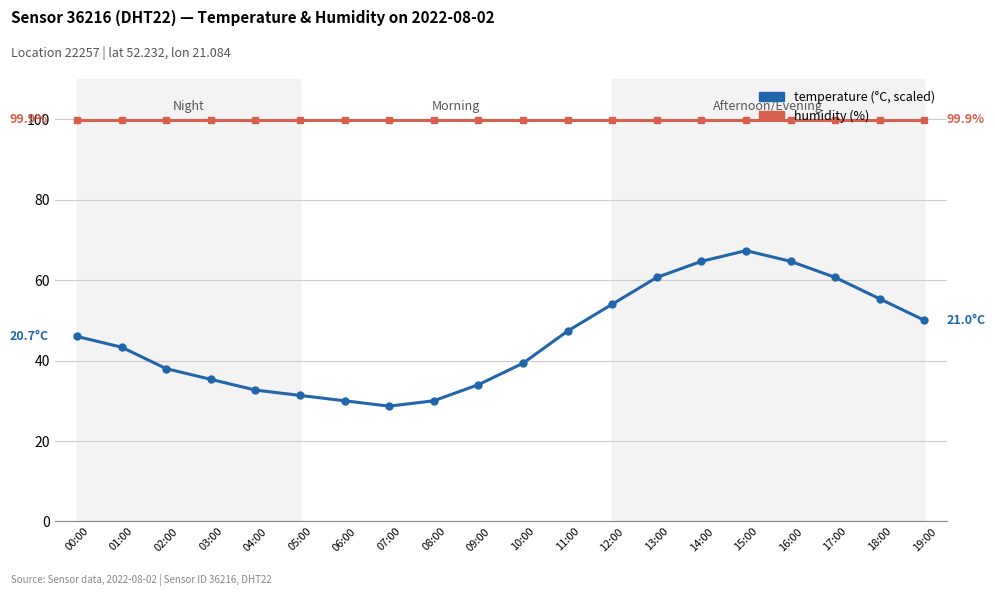

At which category is the sum across all series the highest?

15:00